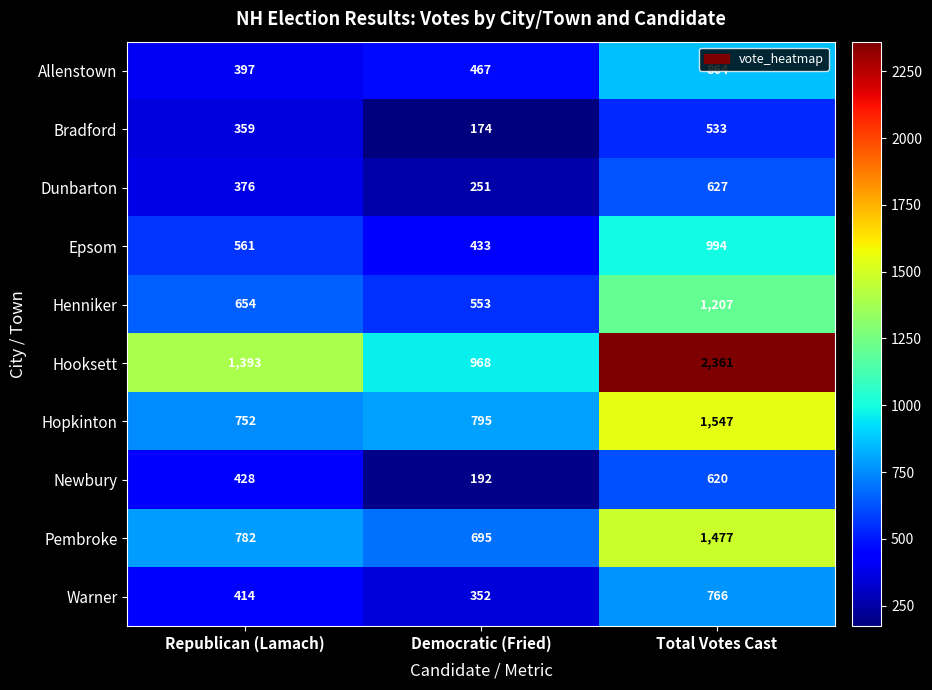

Rank the series by their maximum value, from highest to lowest.

Hooksett, Hopkinton, Pembroke, Henniker, Epsom, Allenstown, Warner, Dunbarton, Newbury, Bradford